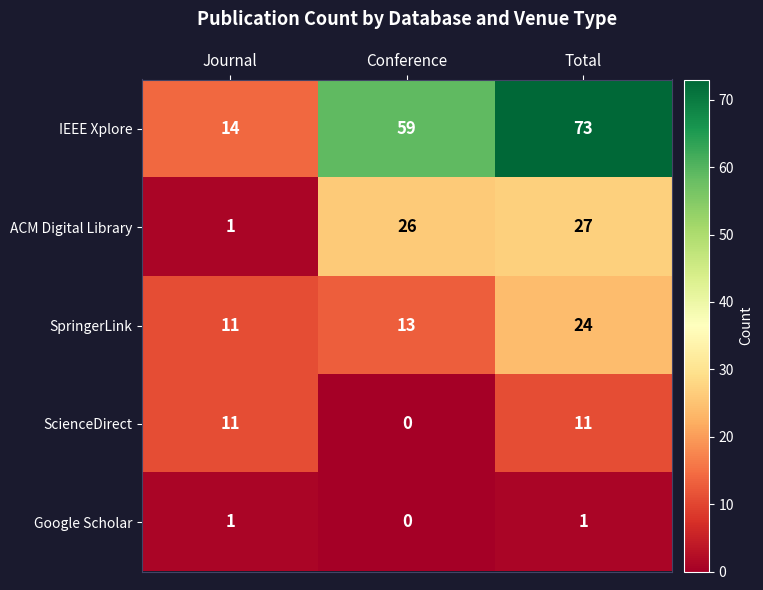

What is the difference between the second highest and minimum values in the IEEE Xplore series?

45